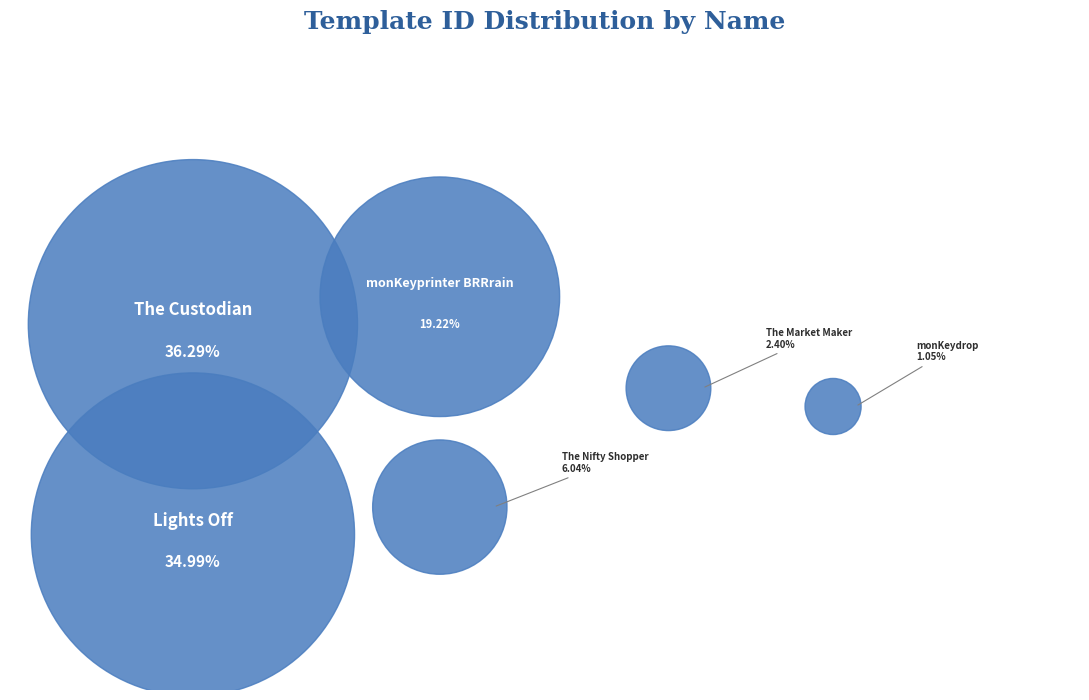

The Lights Off slice represents 35% of the pie. True or false?

True